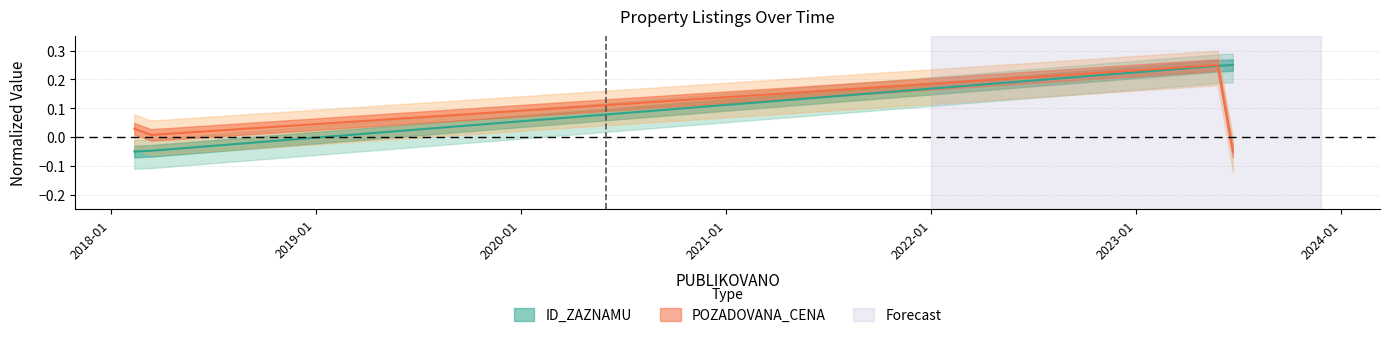

True or false: there are more than 0 points higher than both neighbors.

False